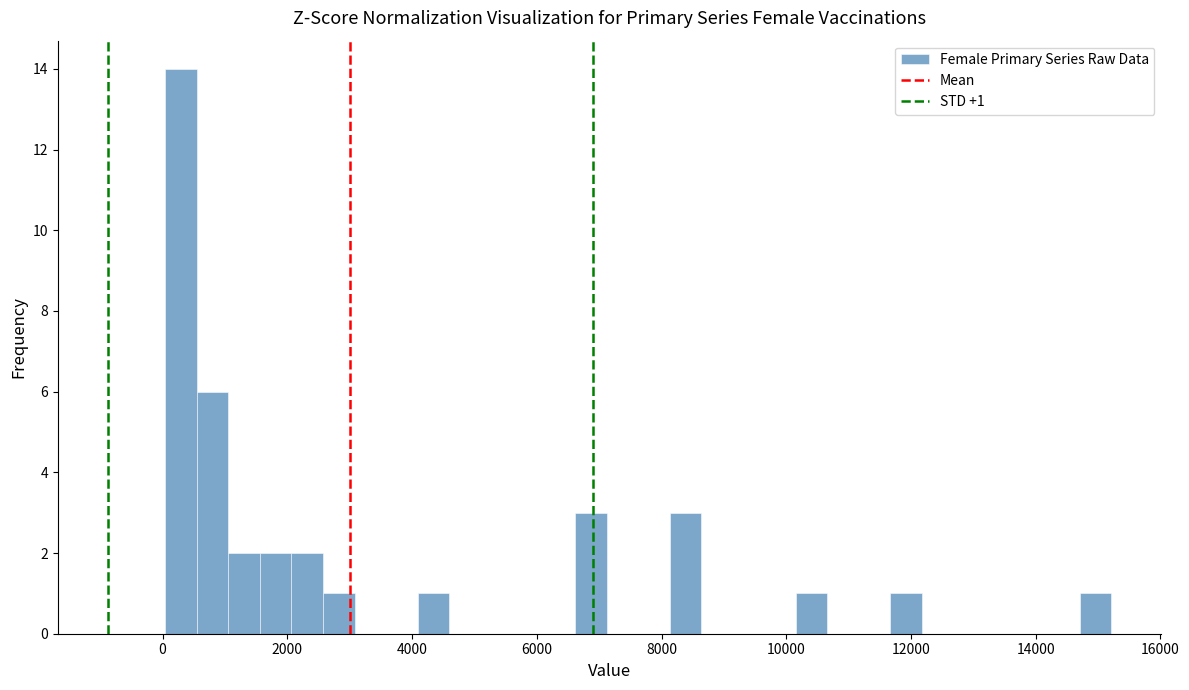

Read against the x-axis, roughly where is the centre of the tallest bar?

200